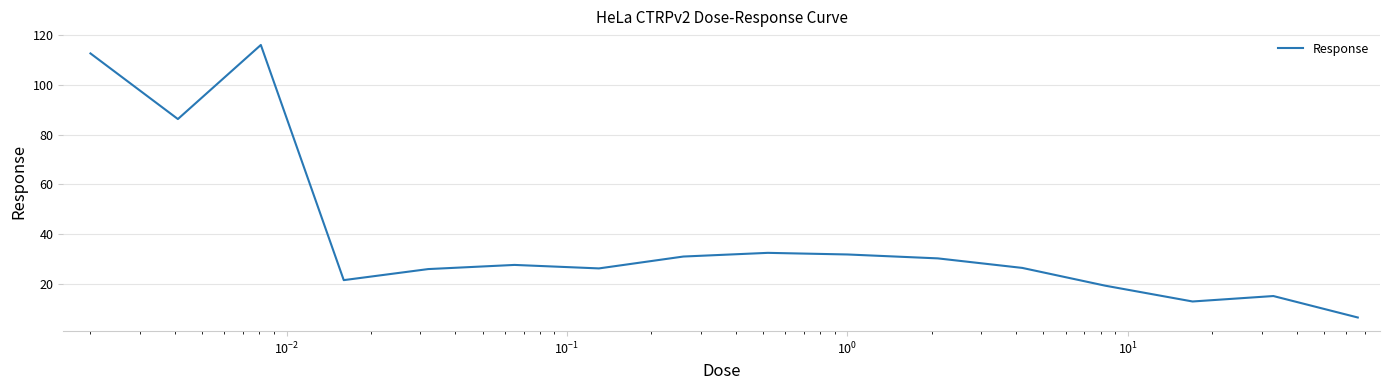

What is the greatest value displayed?

116.0